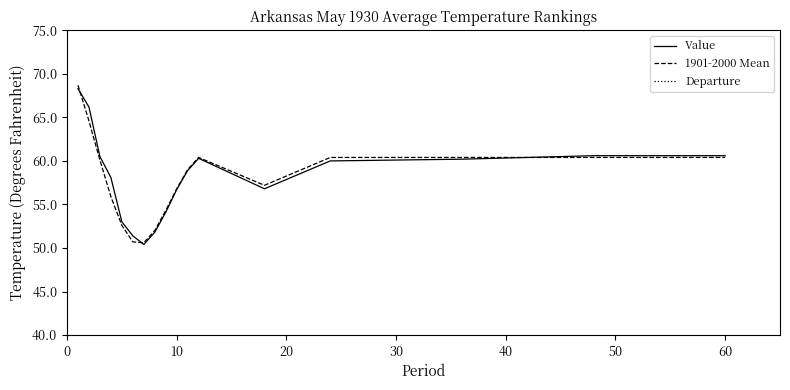

Reading left to right, extract all data points from this chart.

Value: 68.3	66.2	60.5	58.1	53.0	51.4	50.4	51.8	54.1	56.7	58.9	60.3	56.8	60.0	60.2	60.6	60.6
1901-2000 Mean: 68.7	64.6	60.1	55.9	52.6	50.7	50.6	52.0	54.3	56.8	59.0	60.4	57.2	60.4	60.4	60.4	60.4
Departure: -0.4	1.6	0.4	2.2	0.4	0.7	-0.2	-0.2	-0.2	-0.1	-0.1	-0.1	-0.4	-0.4	-0.2	0.2	0.2